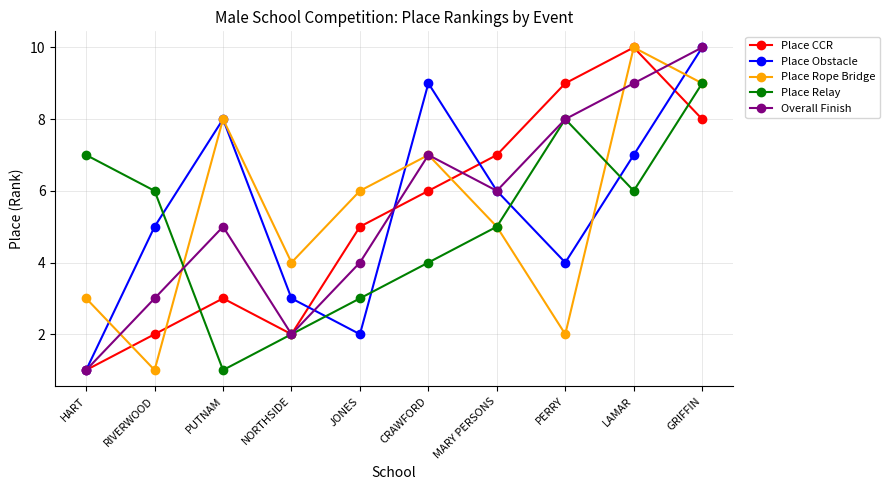

At how many categories does at least one series exceed 3?

10